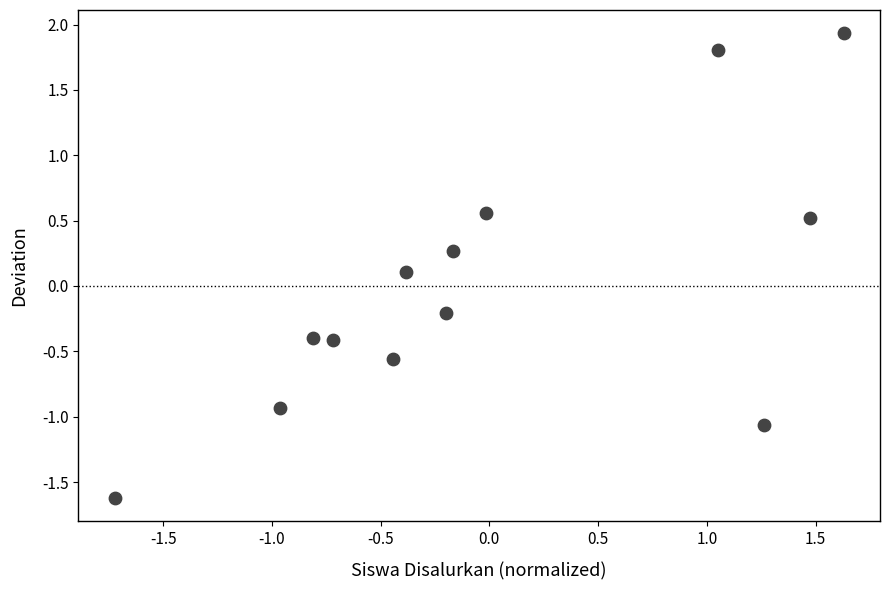

What is the range of Y values (max minus min)?

3.6